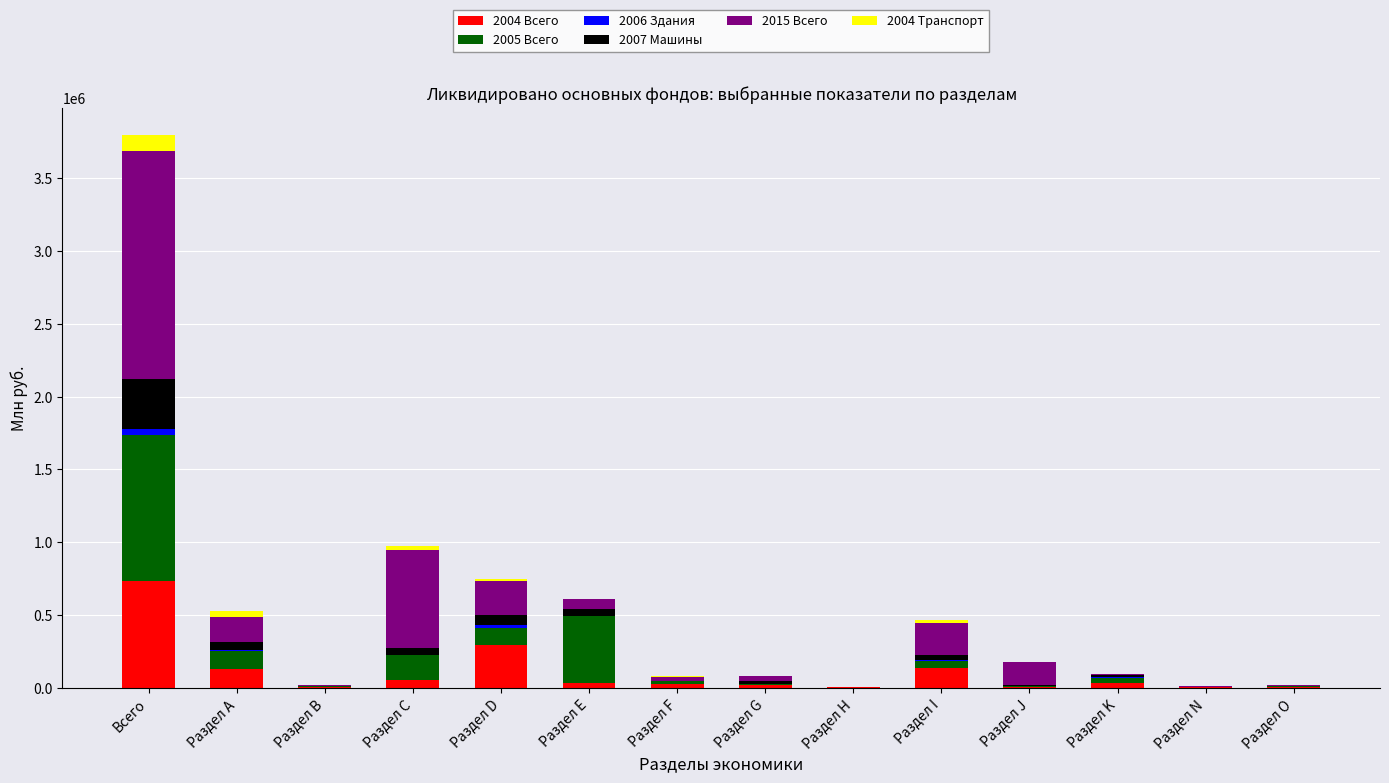

How many distinct data groups are displayed?

6